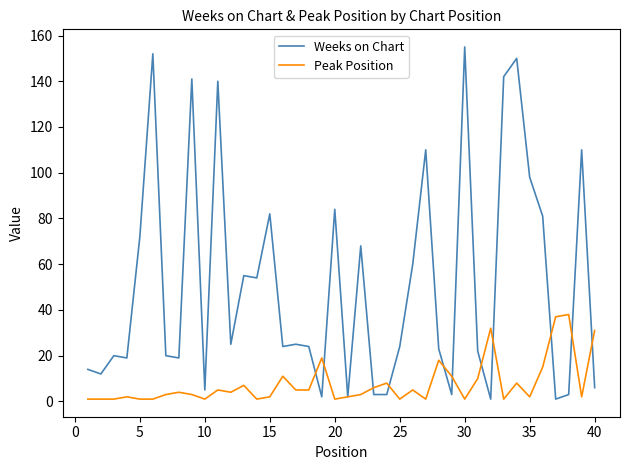

Which series has the largest total across all categories?

Weeks on Chart